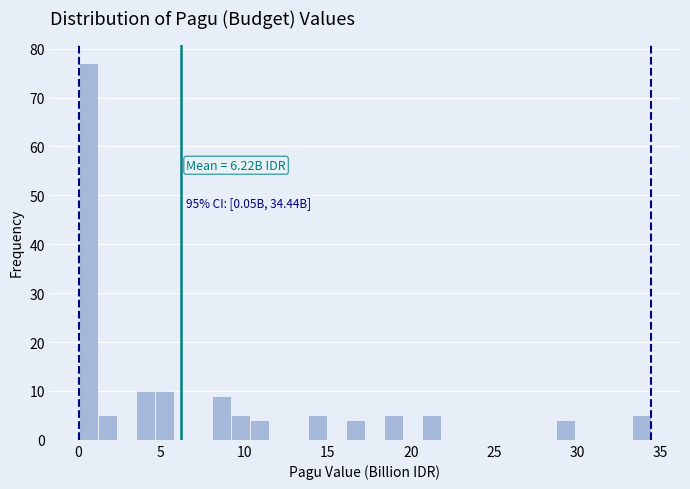

Around what value on the x-axis is the tallest bar? Give the approximate position of its centre, as read against the axis.

0.5